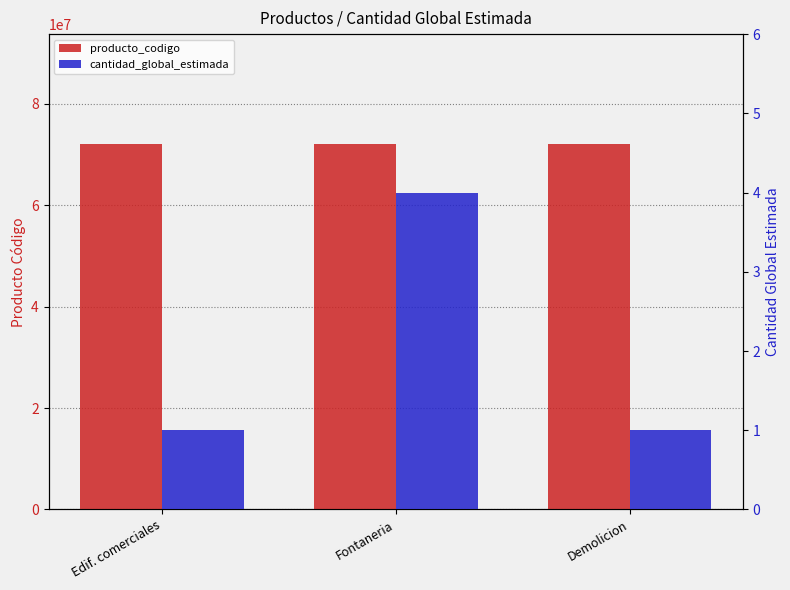

Reading left to right, list all the values displayed in this chart.

producto_codigo: 72131601	72102303	72103003
cantidad_global_estimada: 1	4	1